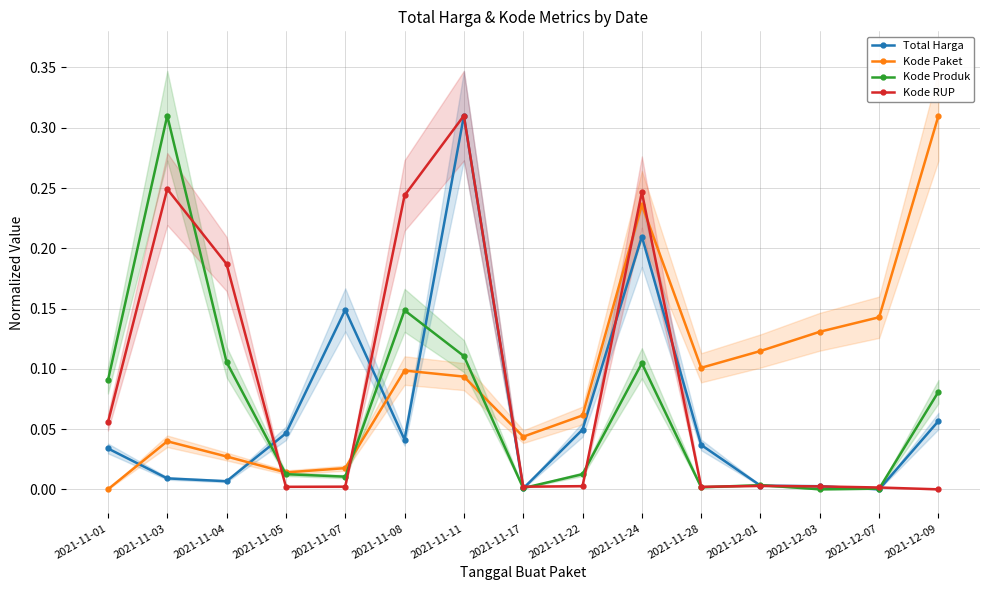

At which label does Kode RUP reach its peak?

2021-11-11